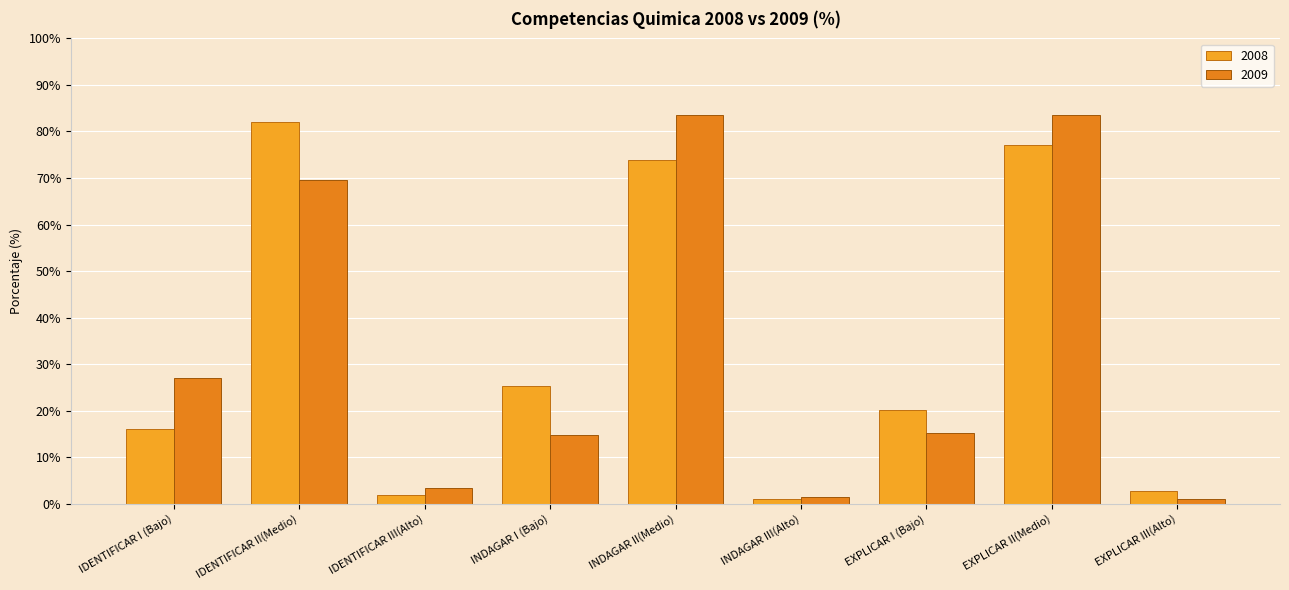

At EXPLICAR I (Bajo), list the series in order from largest to smallest.

2008, 2009